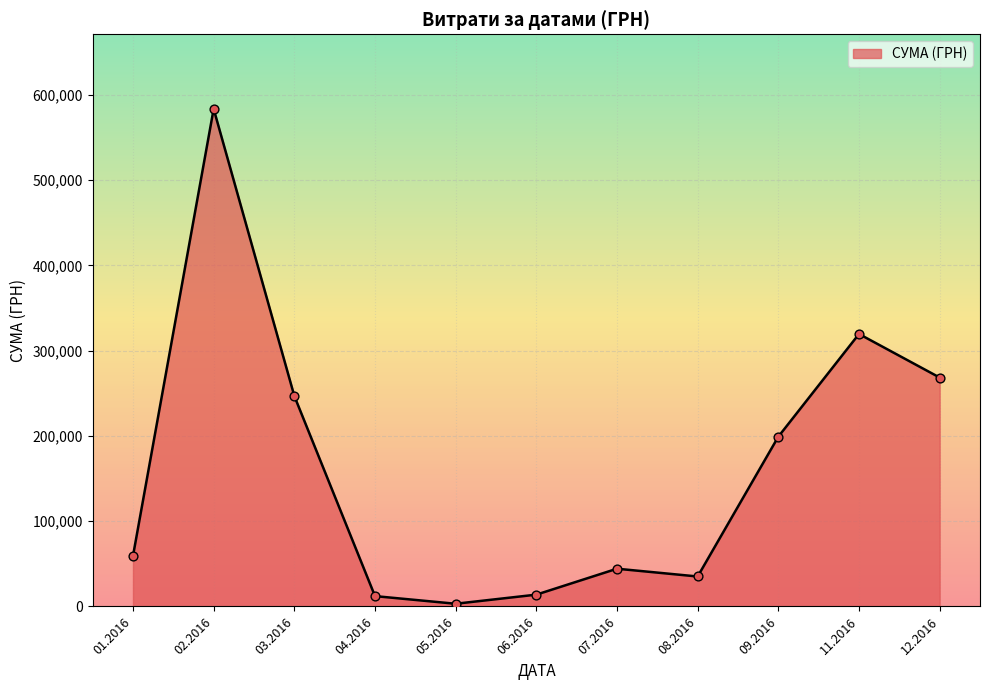

Approximately how many times larger is the value at 02.2016 compared to 12.2016?

2.2